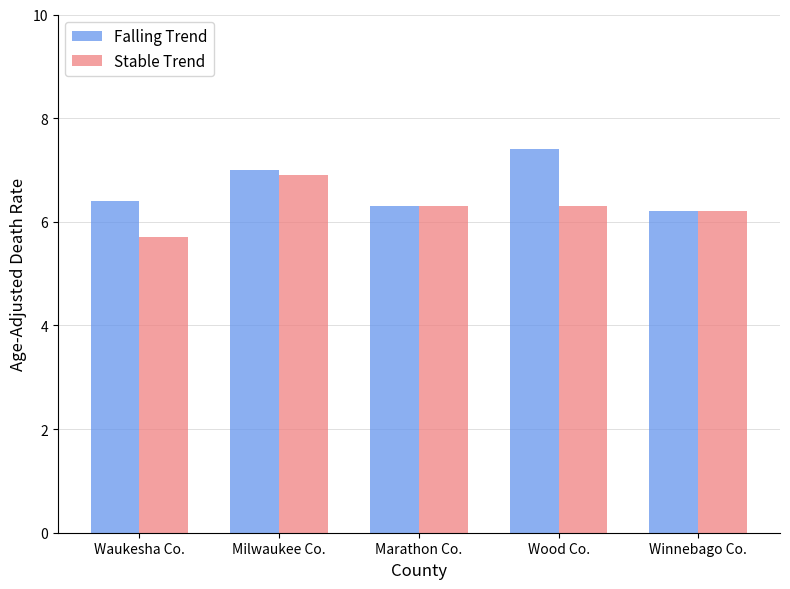

Rank the series by their maximum value, from lowest to highest.

Stable Trend, Falling Trend